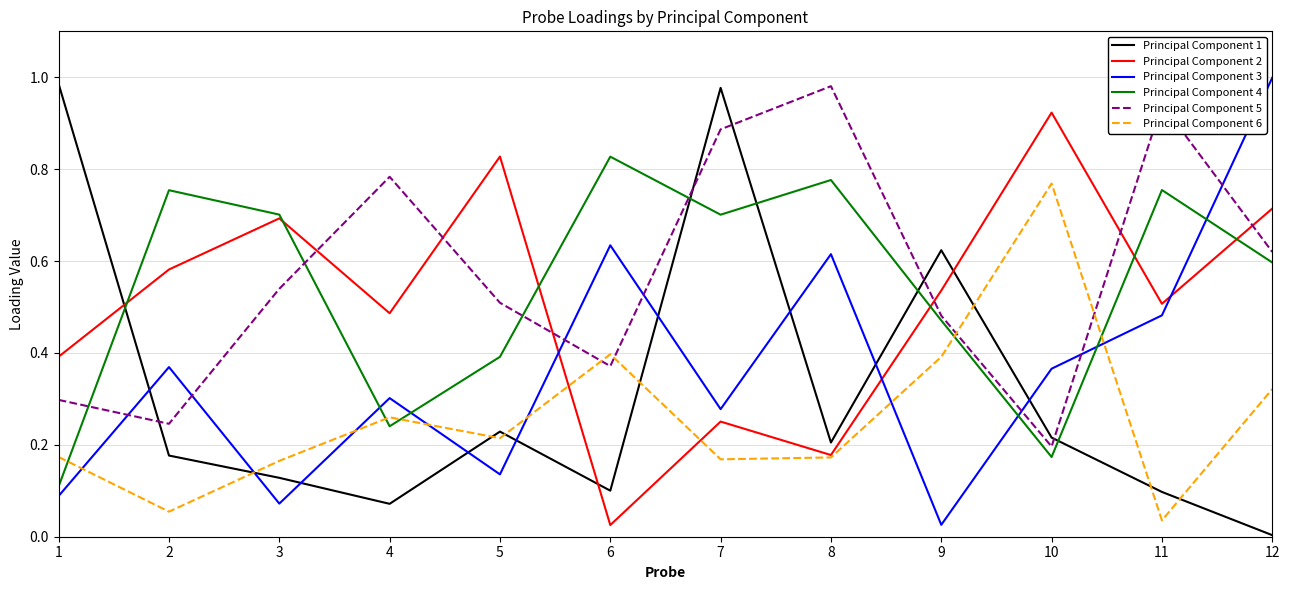

How many intersections are there between Principal Component 5 and Principal Component 2?

6